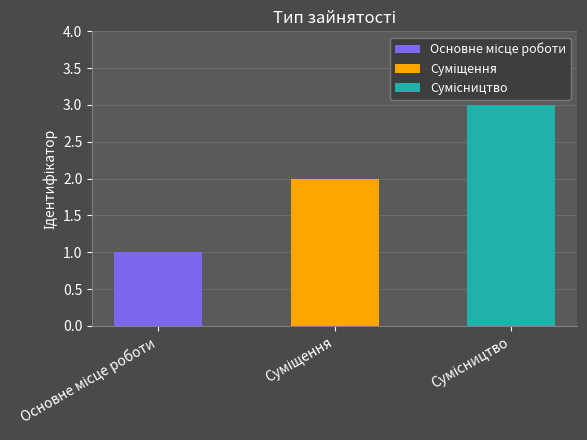

Which has a higher value, Основне місце роботи or Суміщення?

Суміщення